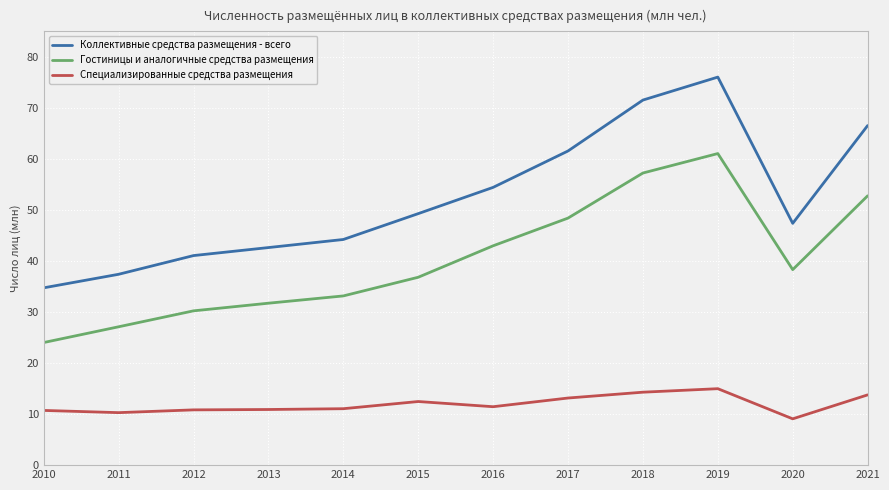

In Коллективные средства размещения - всего, how many points are higher than both neighbors (excluding endpoints)?

1